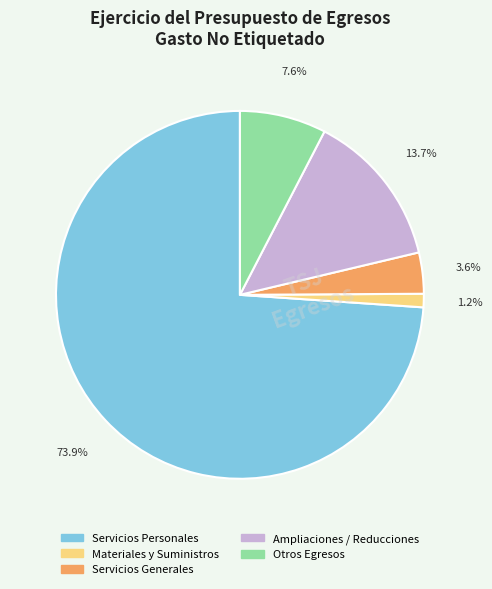

How many segments does this pie chart have?

5